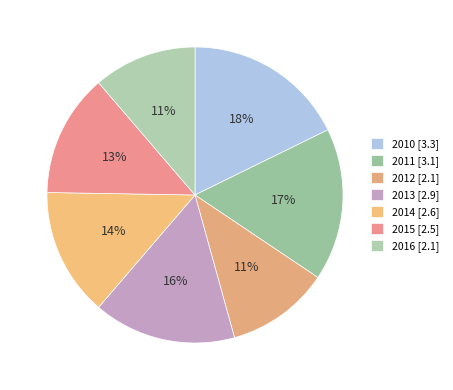

Is the sum of 2011 and 2013 greater than half?

No